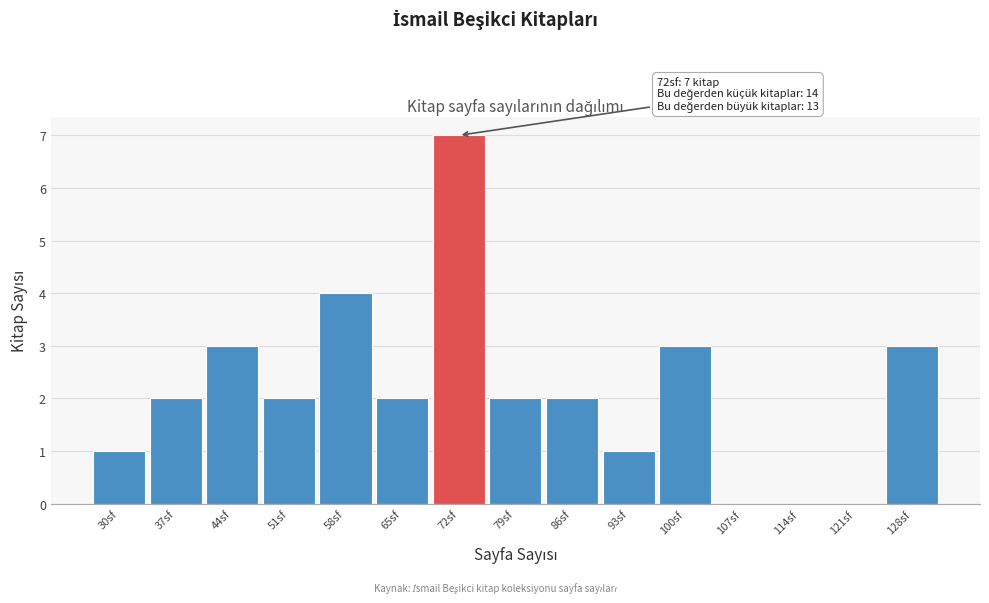

What is the maximum value shown in the chart?

7